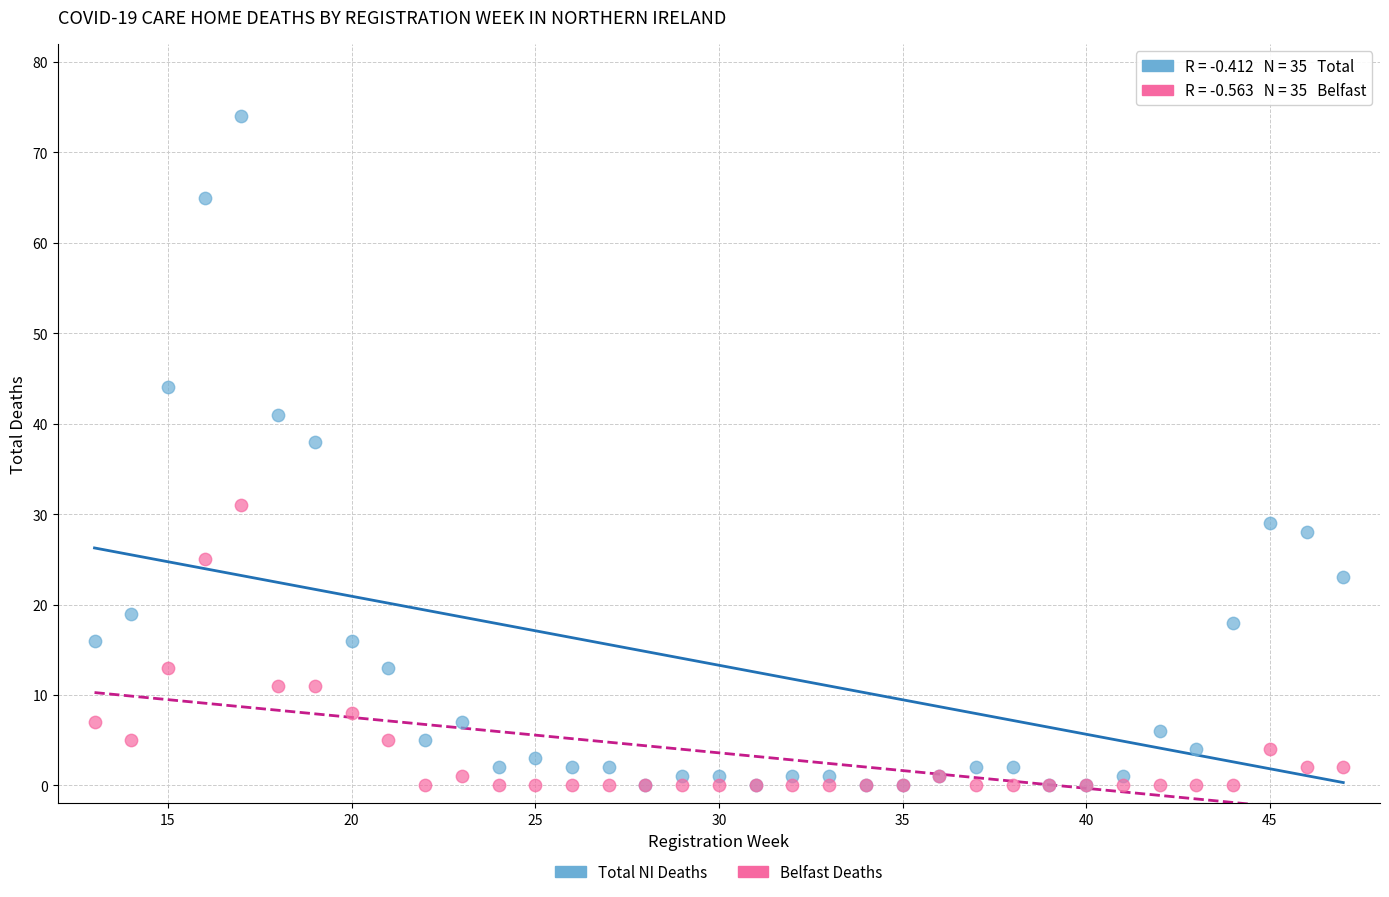

Across all series, what Y value is closest to 37?

38